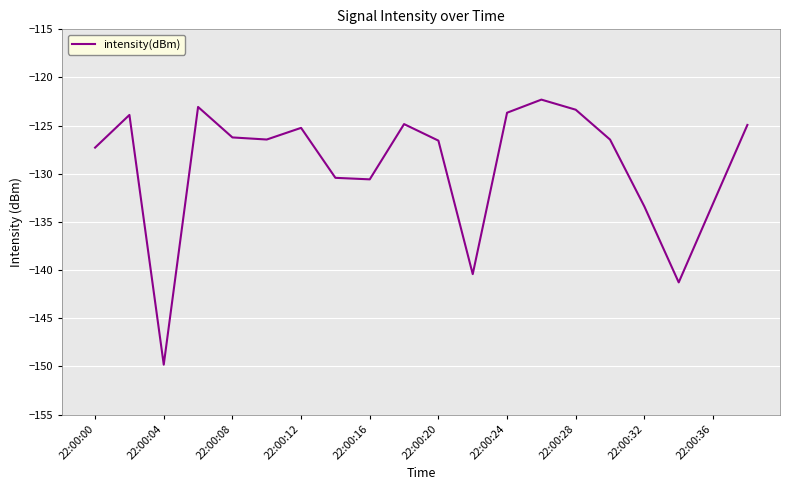

What is the difference between the maximum and minimum values?

27.5